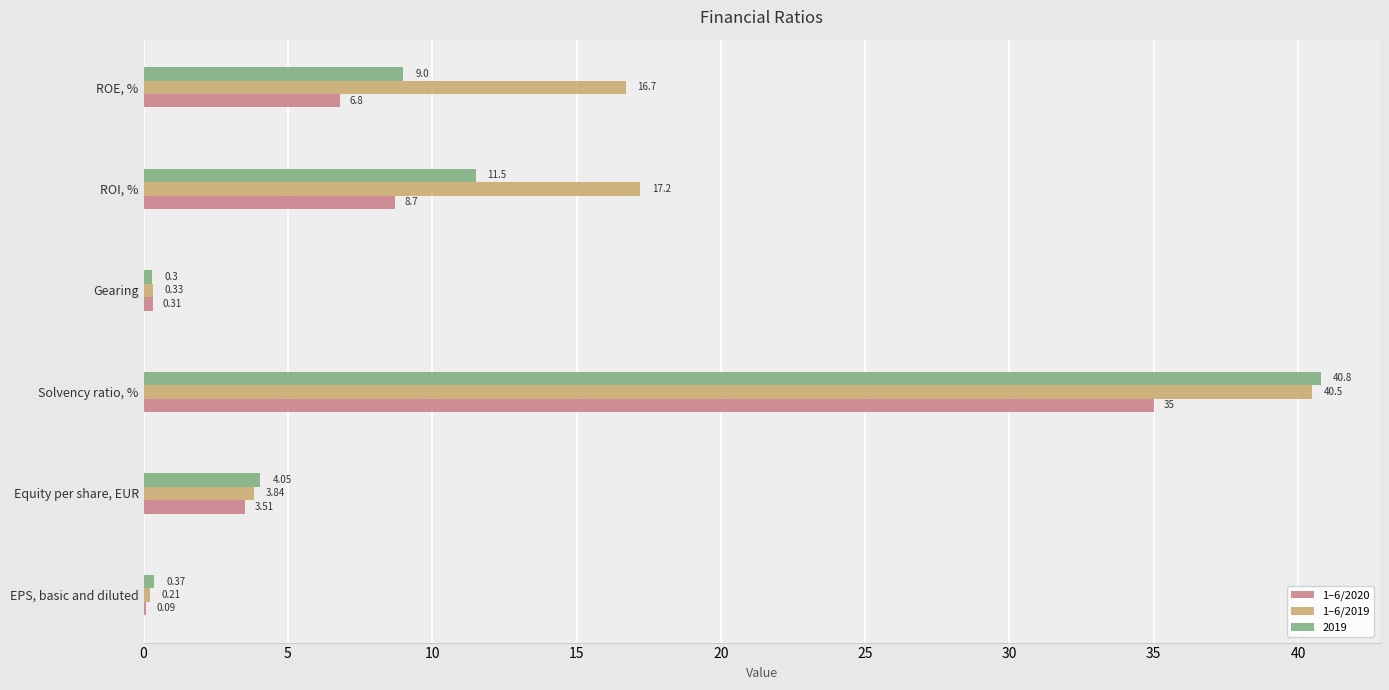

What is the average value of the 1–6/2020 series?

9.1